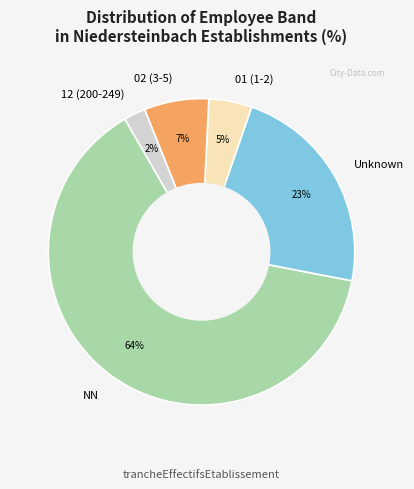

Do NN and 02 (3-5) together represent more than half of the pie?

Yes